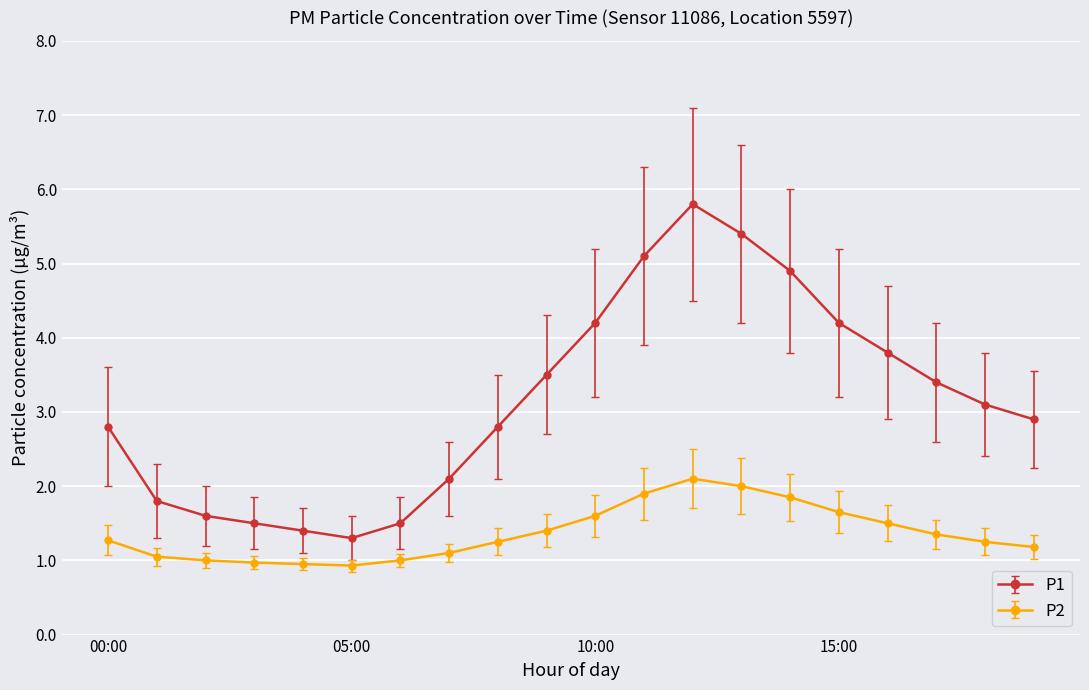

True or false: P1 and P2 intersect in this chart.

False